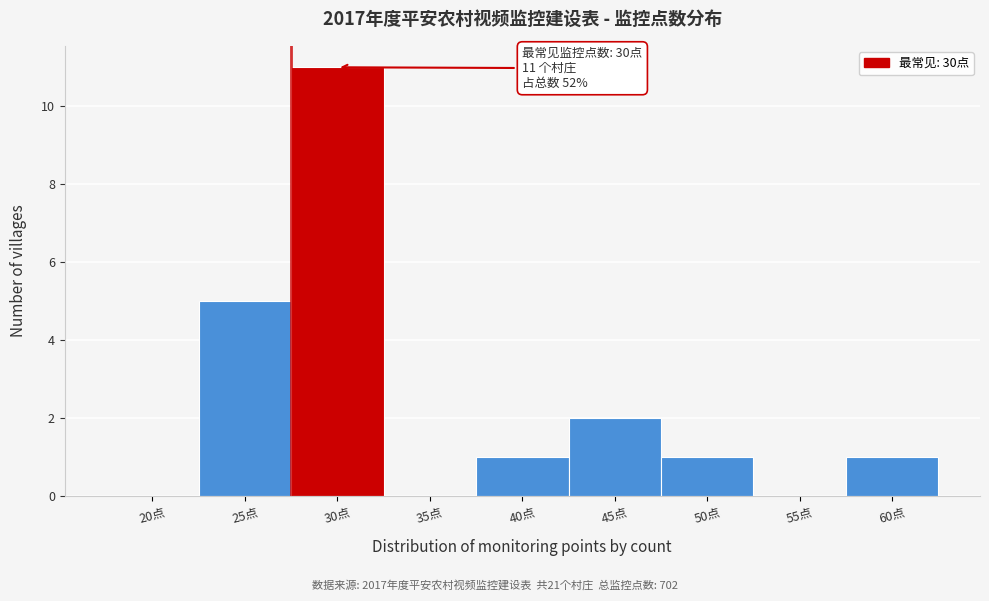

Reading left to right, what are all the values shown in this chart?

20点=0	25点=5	30点=11	35点=0	40点=1	45点=2	50点=1	55点=0	60点=1